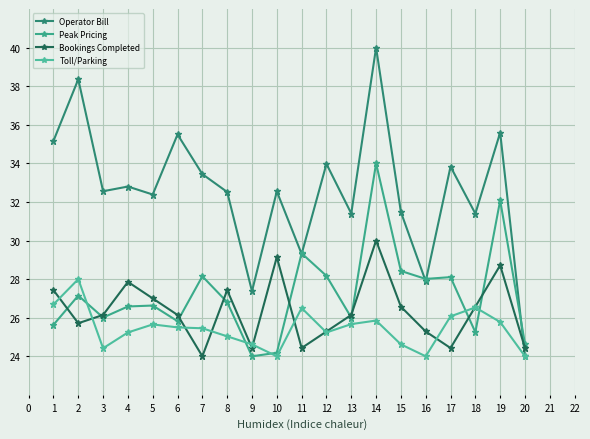

Rank the series at 3 from highest to lowest value.

Operator Bill, Bookings Completed, Peak Pricing, Toll/Parking